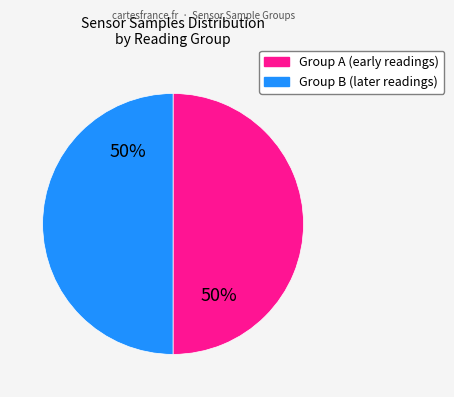

To the nearest percent, what is the average slice percentage?

50%